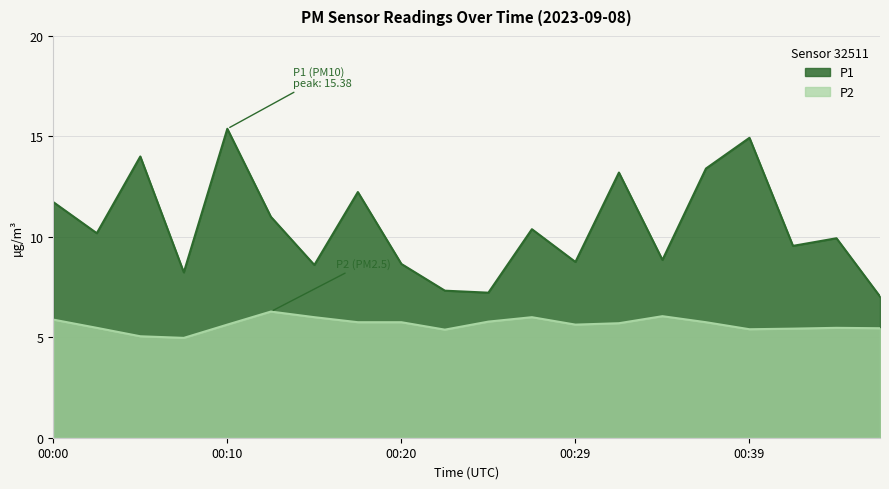

What are all the series names shown in the legend?

P1, P2